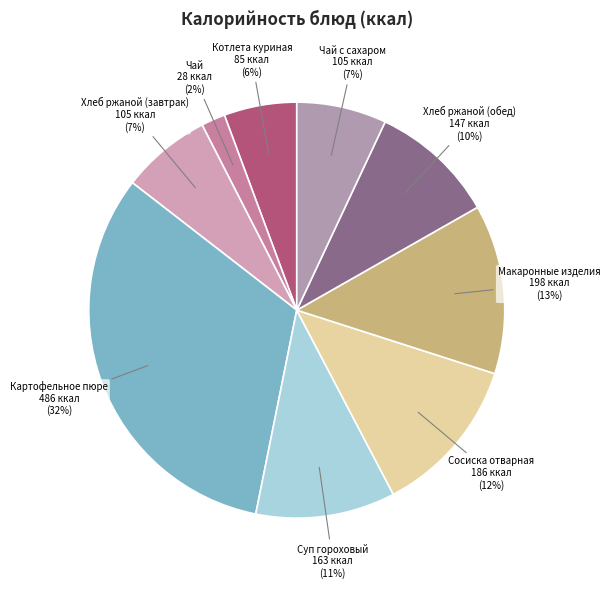

Combined, do Суп гороховый and Чай account for over 50%?

No